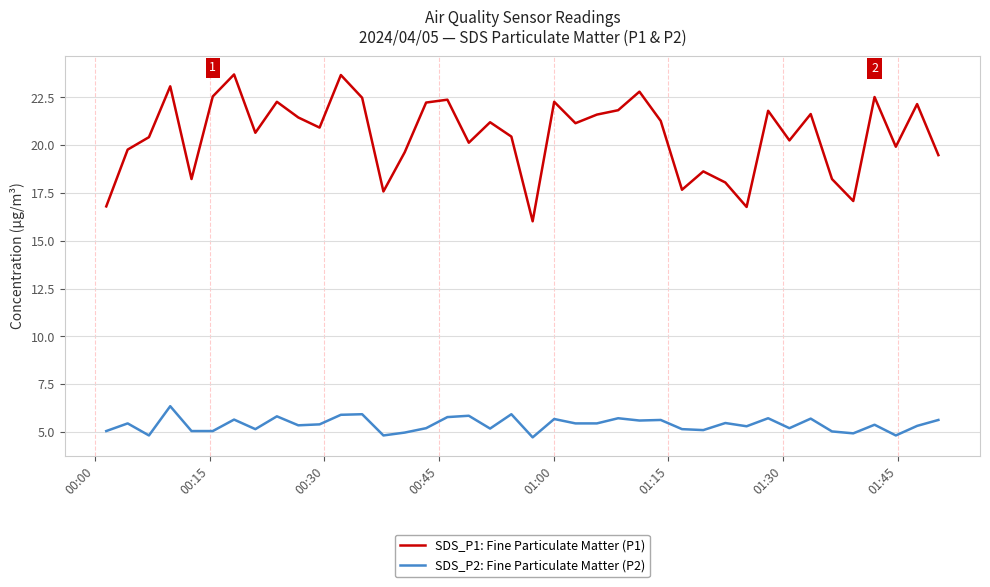

Which series has the widest spread of values?

SDS_P1: Fine Particulate Matter (P1)